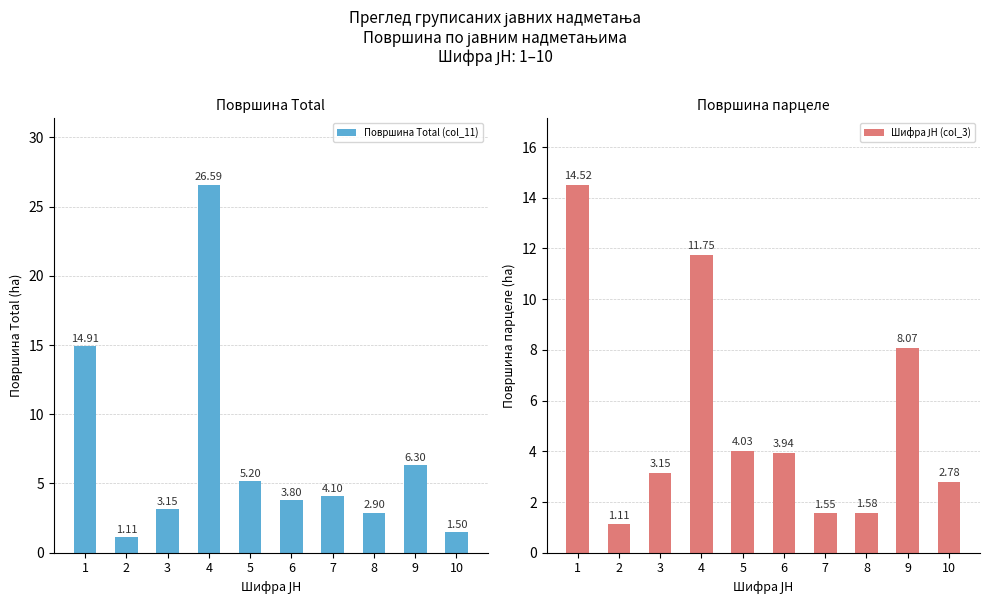

How many groups of bars are there?

10